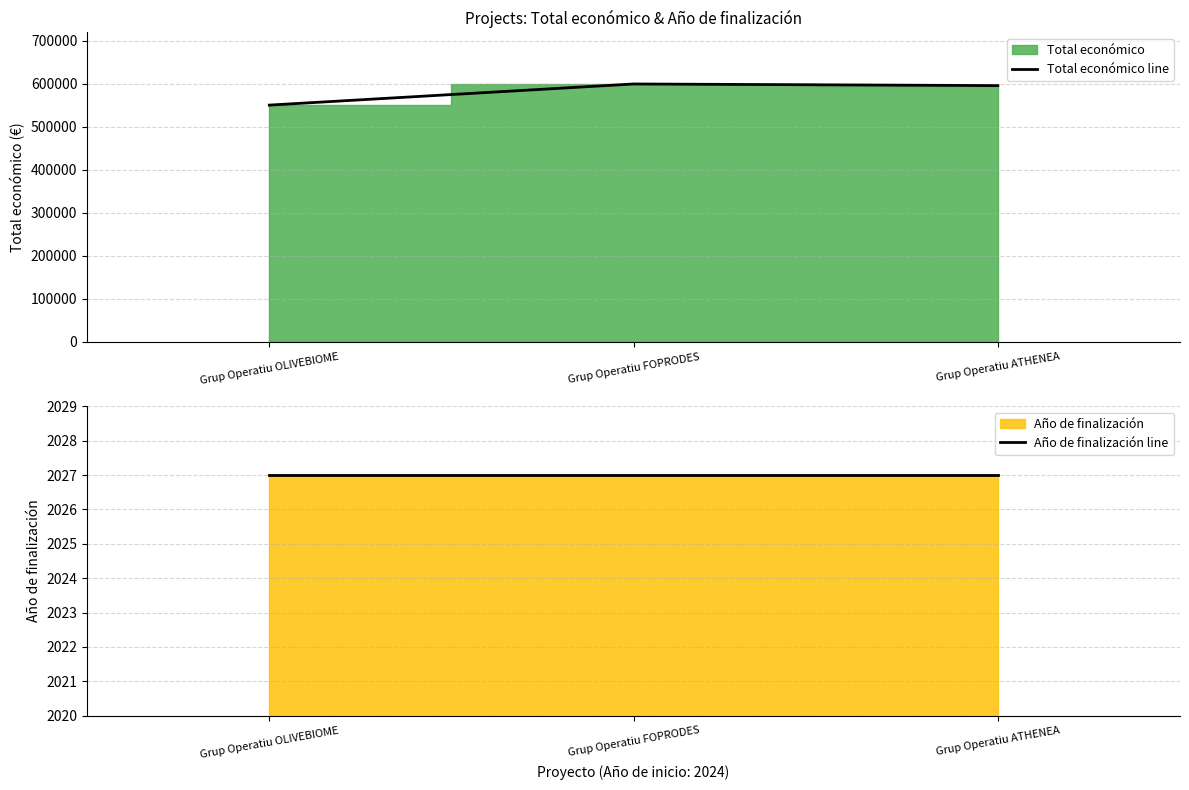

What is the difference between the maximum and minimum values in the Total económico line series?

49100